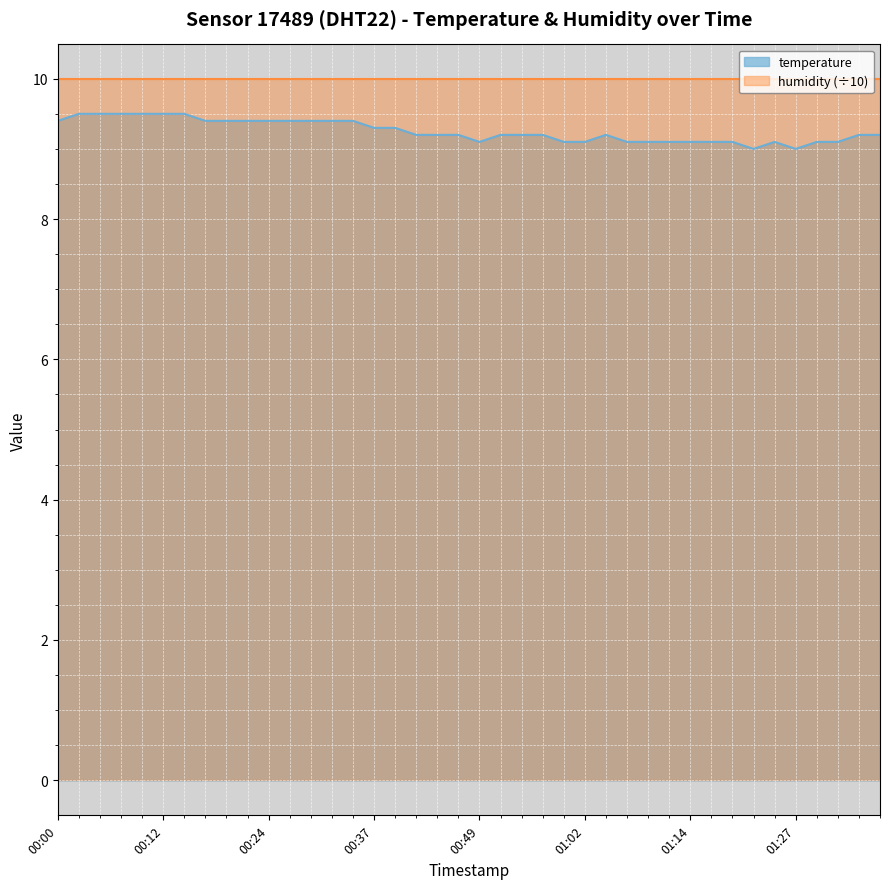

Reading left to right, transcribe all the data shown in this chart.

9.4	9.5	9.5	9.5	9.5	9.5	9.5	9.4	9.4	9.4	9.4	9.4	9.4	9.4	9.4	9.3	9.3	9.2	9.2	9.2	9.1	9.2	9.2	9.2	9.1	9.1	9.2	9.1	9.1	9.1	9.1	9.1	9.1	9.0	9.1	9.0	9.1	9.1	9.2	9.2